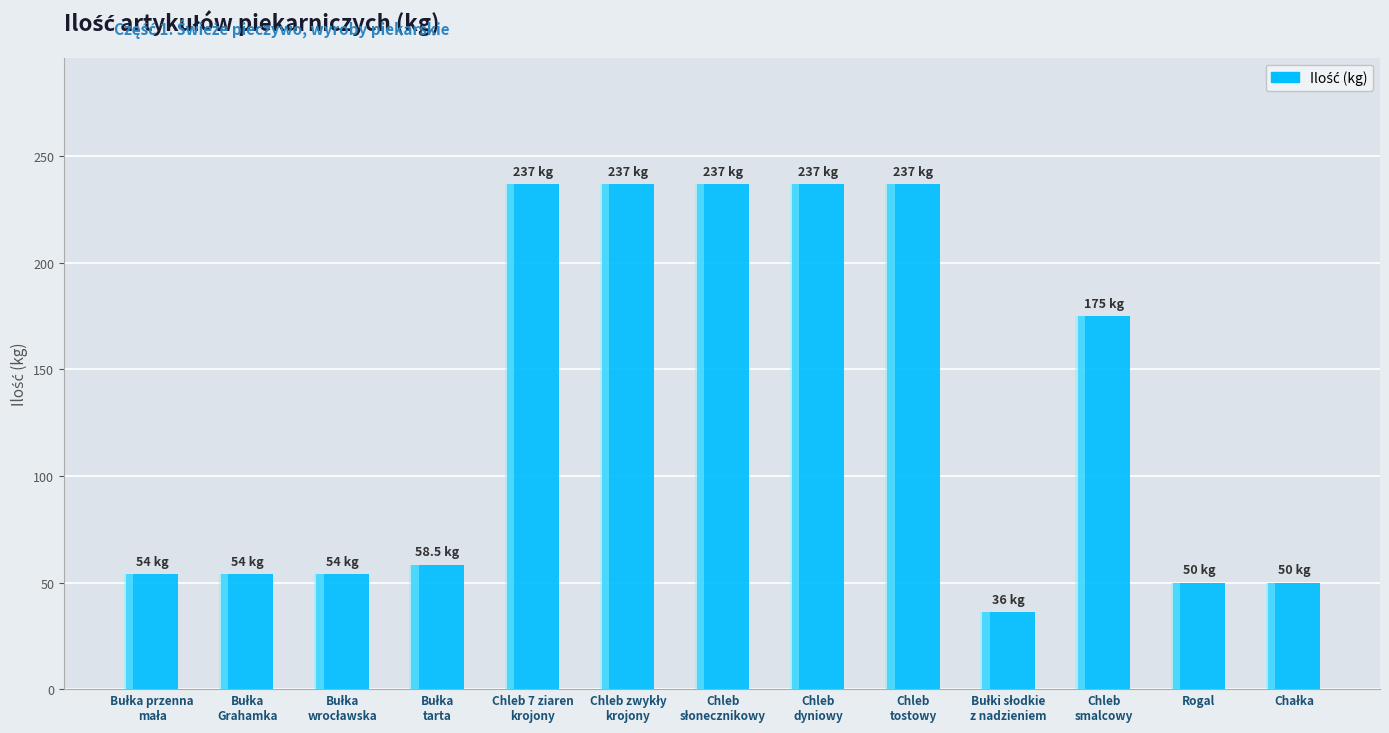

What is the change in value from Bułka
Grahamka to Chleb
dyniowy?

+183.0